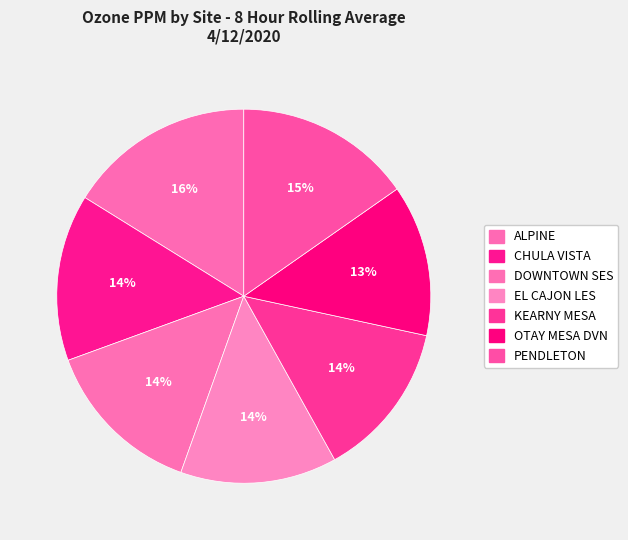

Count the number of slices in the pie.

7